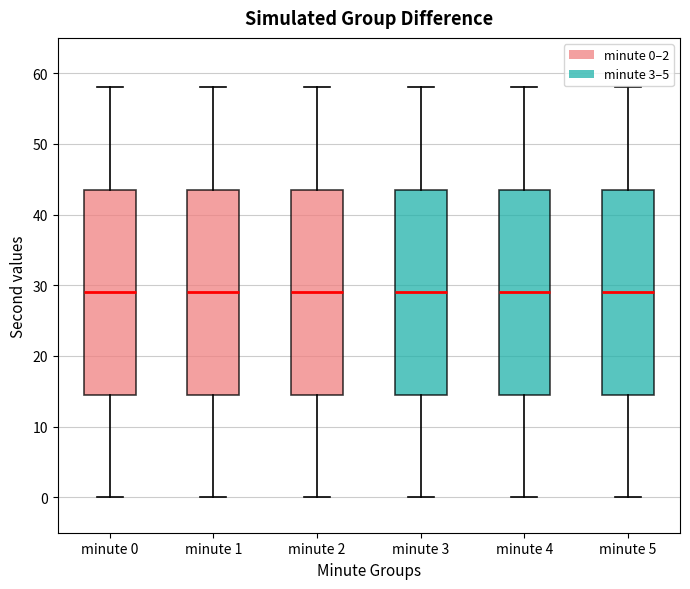

Reading left to right, transcribe this box plot: for each box, give where its median line is, the range the box spans, and where its two whiskers end, as read against the y-axis. The values are not printed on the chart, so give them approximately, as read against the axis.

minute 0: median 29, box 15 to 44, whiskers 0 to 58
minute 1: median 29, box 15 to 44, whiskers 0 to 58
minute 2: median 29, box 15 to 44, whiskers 0 to 58
minute 3: median 29, box 15 to 44, whiskers 0 to 58
minute 4: median 29, box 15 to 44, whiskers 0 to 58
minute 5: median 29, box 15 to 44, whiskers 0 to 58